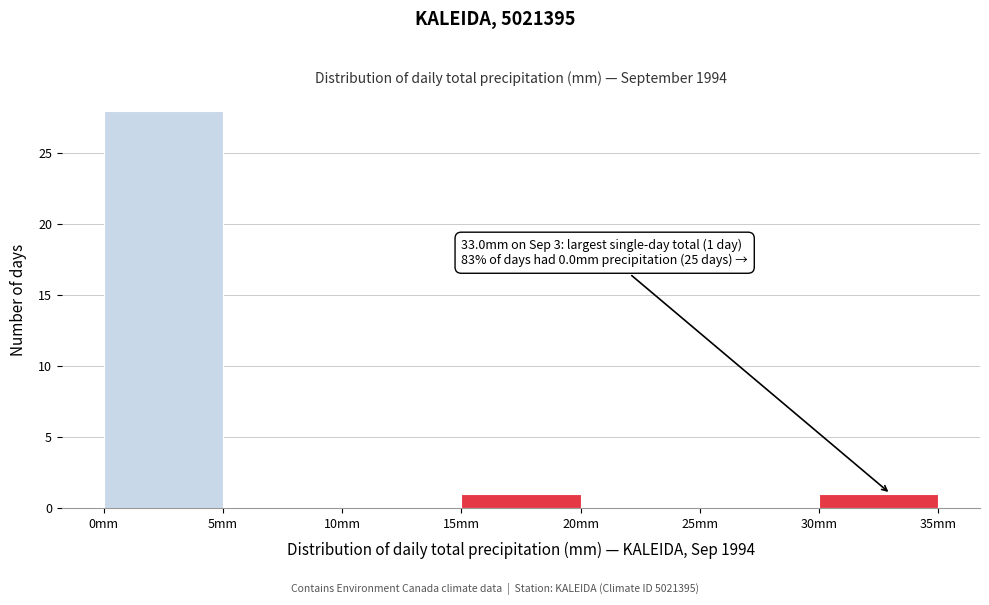

Which range on the x-axis has the tallest bar?

0 to 5